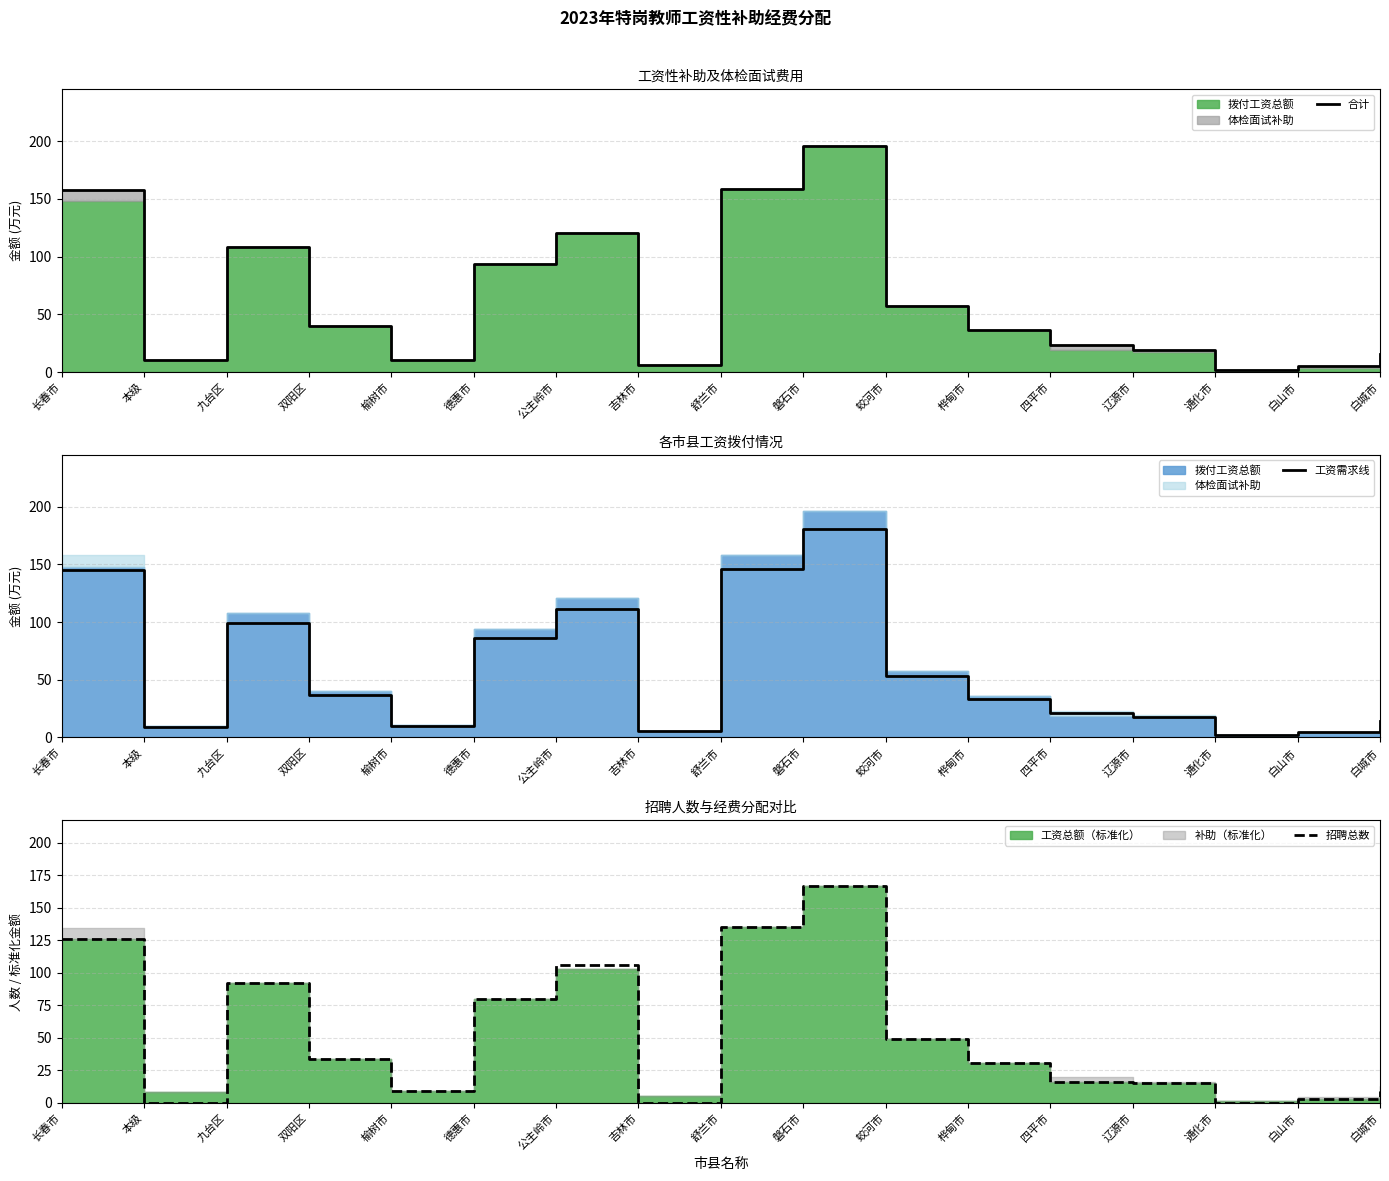

Which series has the largest range (max minus min)?

合计